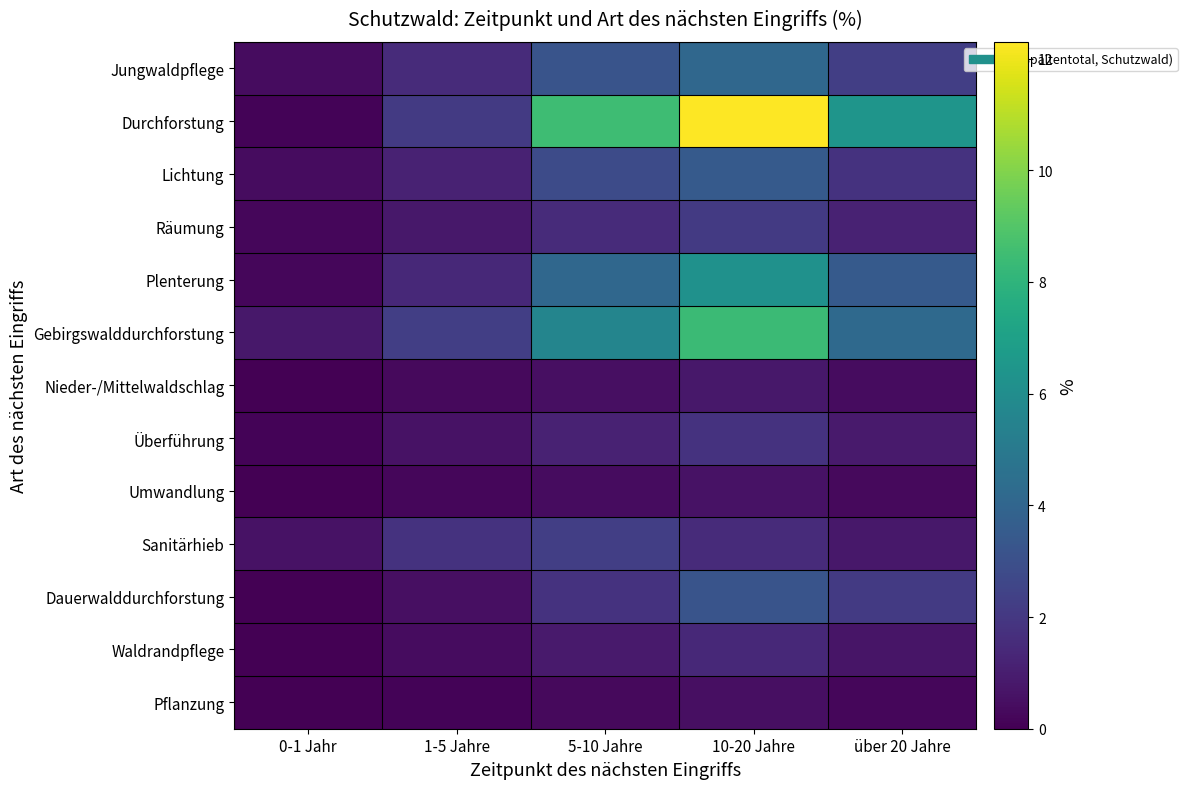

Which series changed the most between 0-1 Jahr and 10-20 Jahre?

Durchforstung